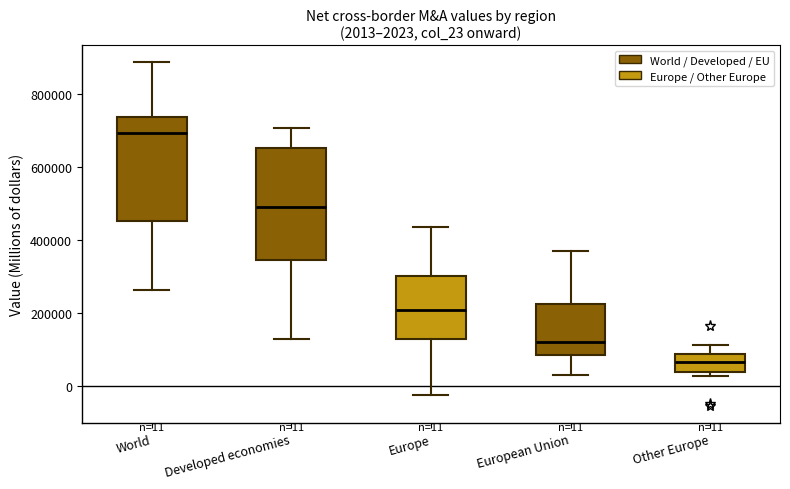

Which box has the highest median line?

World